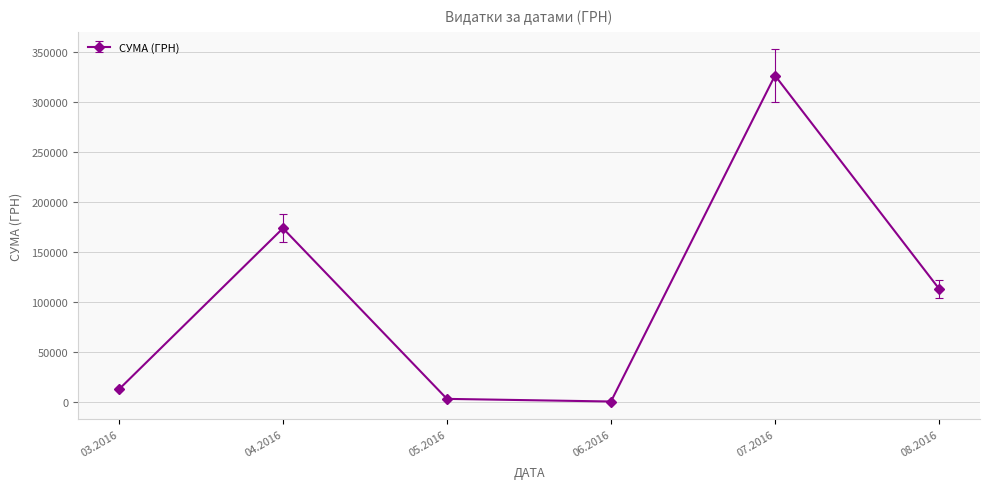

Which has a higher value, 04.2016 or 08.2016?

04.2016